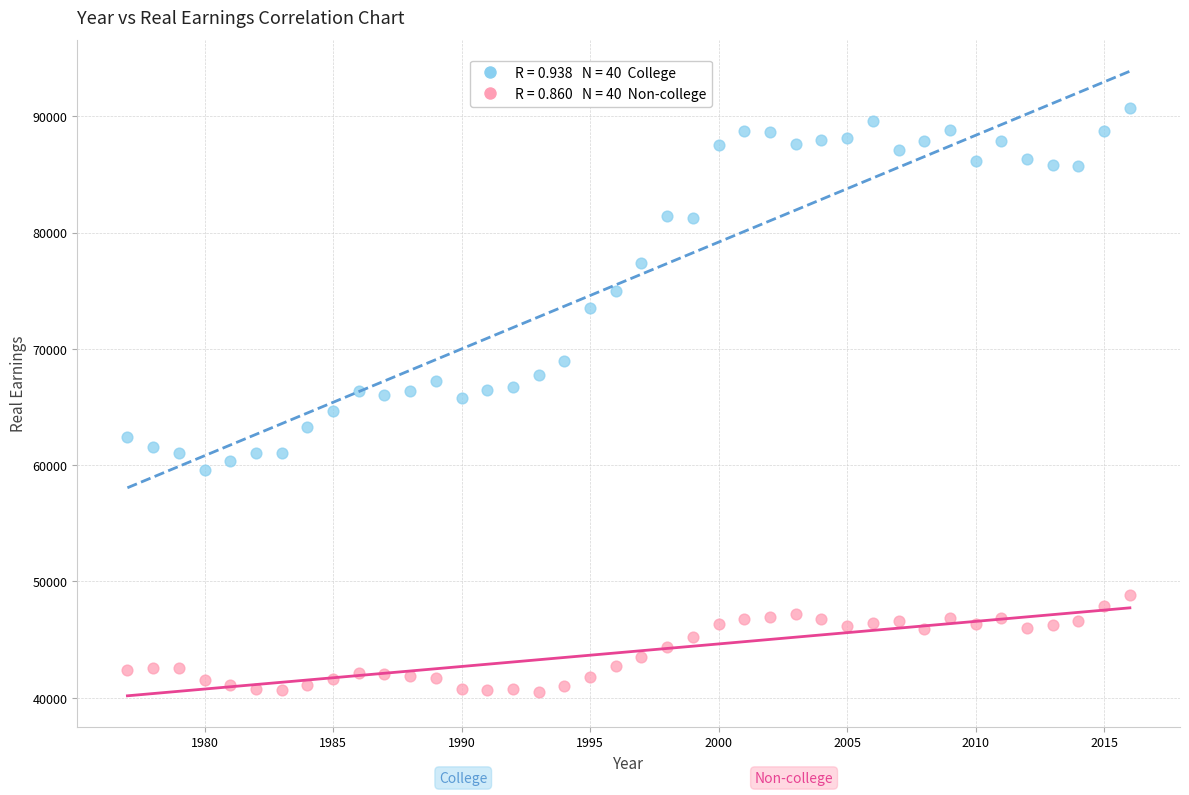

Across all data points, what is the range of Y values (max minus min)?

50220.5